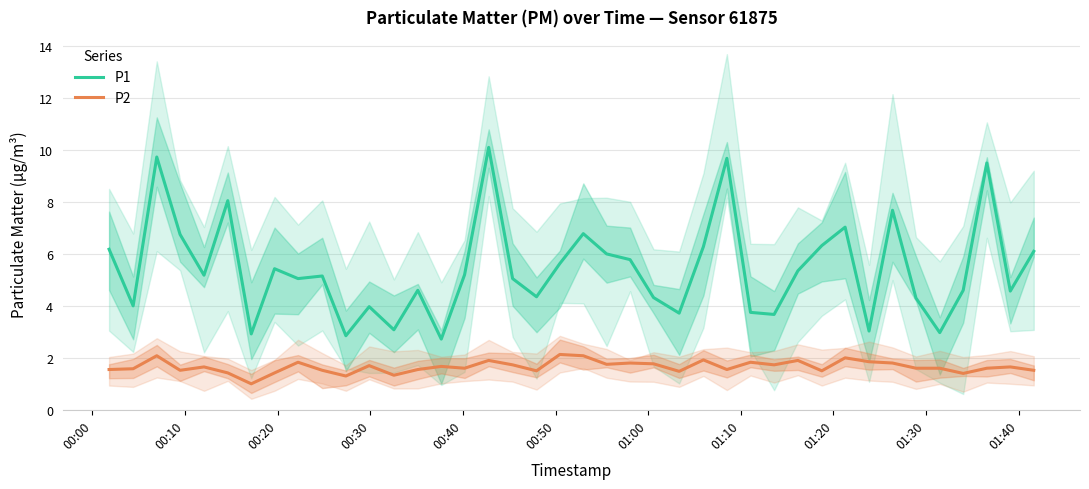

At how many categories does at least one series exceed 9?

4